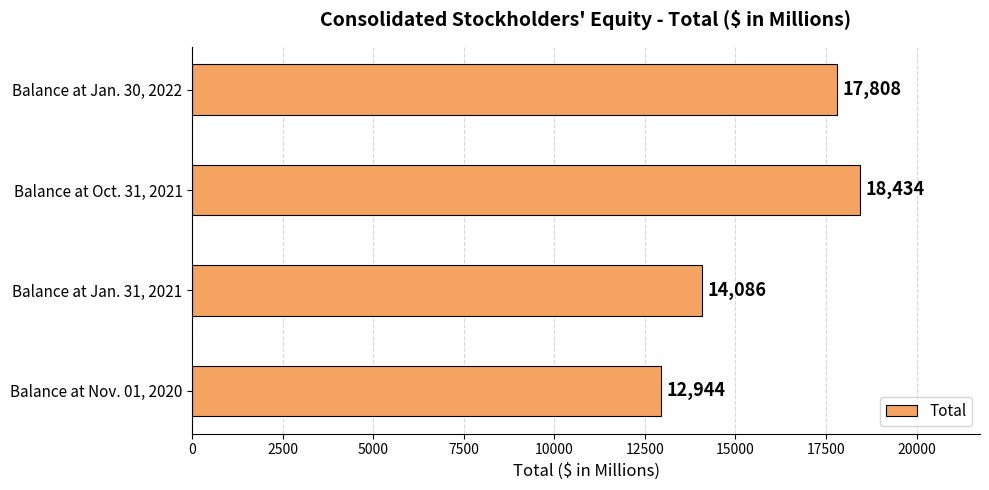

Which has a higher value, Balance at Jan. 31, 2021 or Balance at Jan. 30, 2022?

Balance at Jan. 30, 2022